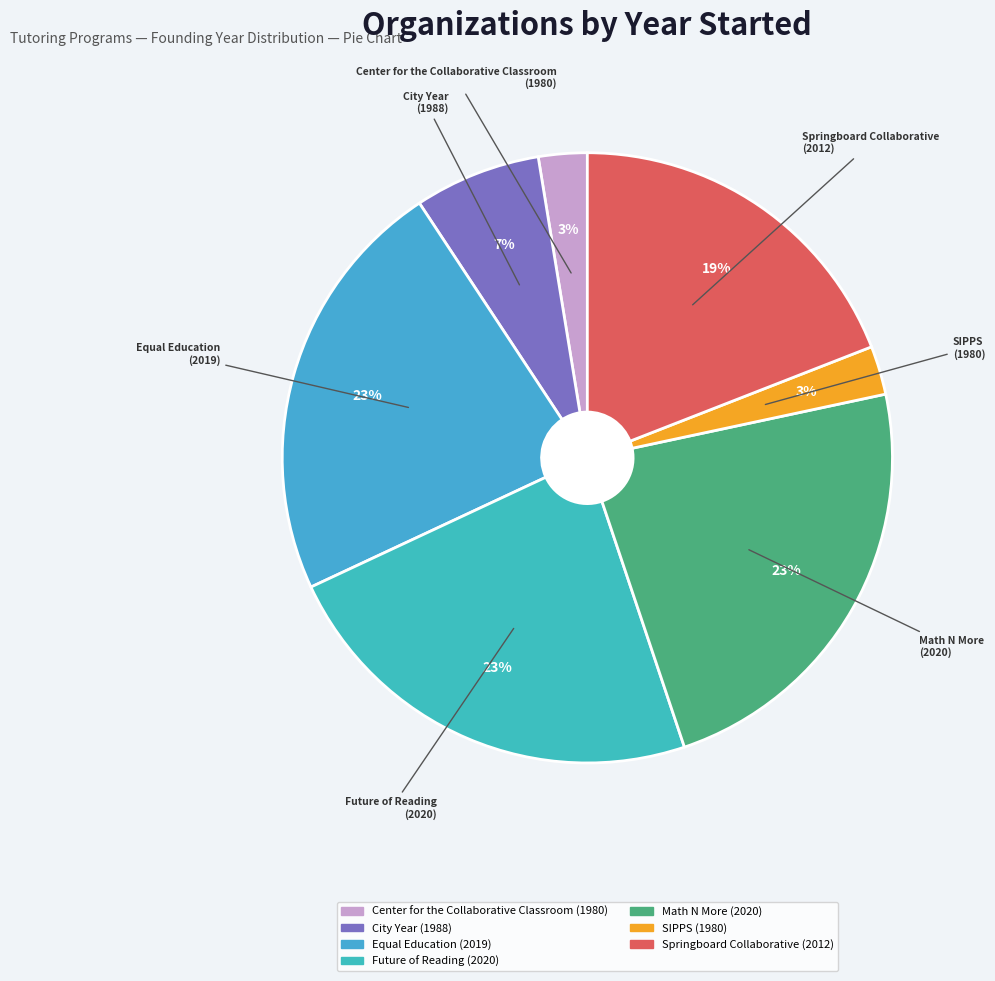

What percentage is the Center for the Collaborative Classroom slice, to the nearest percent?

3%